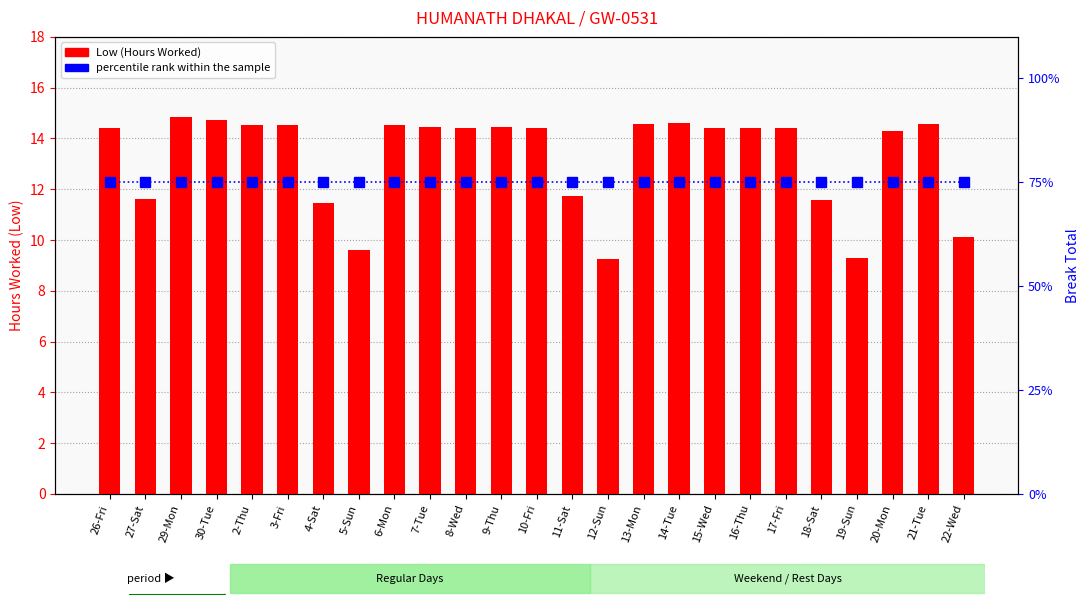

Reading left to right, extract all data points from this chart.

Low (Hours Worked): 26-Fri=14.4	27-Sat=11.6	29-Mon=14.8	30-Tue=14.7	2-Thu=14.5	3-Fri=14.5	4-Sat=11.5	5-Sun=9.6	6-Mon=14.5	7-Tue=14.4	8-Wed=14.4	9-Thu=14.4	10-Fri=14.4	11-Sat=11.8	12-Sun=9.3	13-Mon=14.6	14-Tue=14.6	15-Wed=14.4	16-Thu=14.4	17-Fri=14.4	18-Sat=11.6	19-Sun=9.3	20-Mon=14.3	21-Tue=14.6	22-Wed=10.1
percentile rank within the sample: 26-Fri=75.0	27-Sat=75.0	29-Mon=75.0	30-Tue=75.0	2-Thu=75.0	3-Fri=75.0	4-Sat=75.0	5-Sun=75.0	6-Mon=75.0	7-Tue=75.0	8-Wed=75.0	9-Thu=75.0	10-Fri=75.0	11-Sat=75.0	12-Sun=75.0	13-Mon=75.0	14-Tue=75.0	15-Wed=75.0	16-Thu=75.0	17-Fri=75.0	18-Sat=75.0	19-Sun=75.0	20-Mon=75.0	21-Tue=75.0	22-Wed=75.0